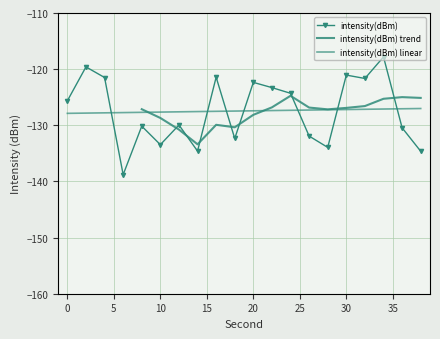

Rank the categories by value from highest to lowest.

34, 2, 30, 16, 4, 32, 20, 22, 24, 0, 12, 8, 36, 26, 18, 10, 28, 14, 38, 6